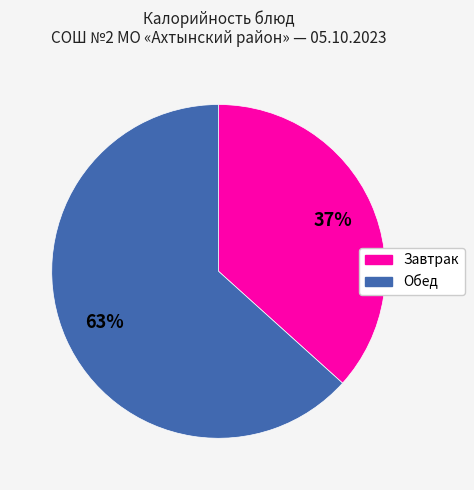

To the nearest percent, what is the average slice percentage?

50%